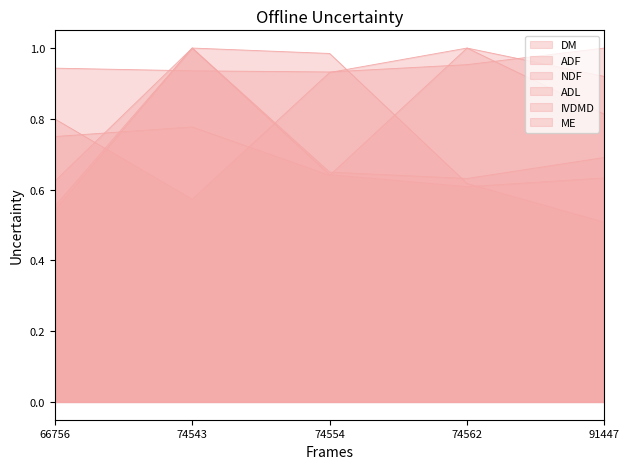

Is the value of DM at 66756 greater than the value of ADL at 91447?

Yes